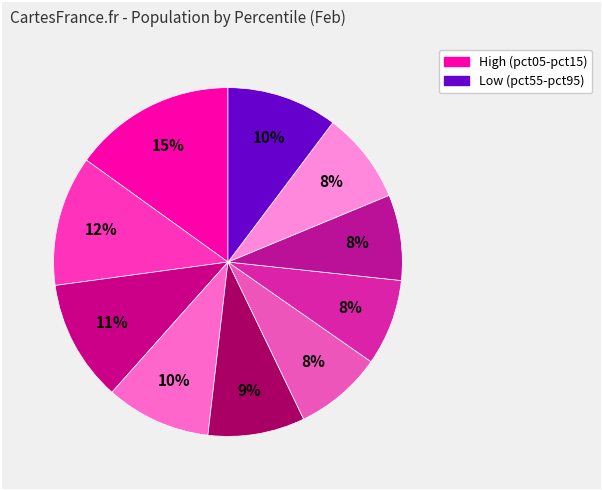

How many slices are in this pie chart?

10